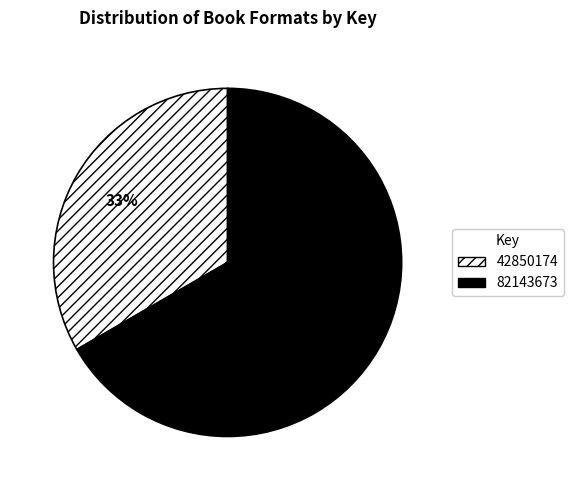

To the nearest percent, what portion does 82143673 represent?

67%